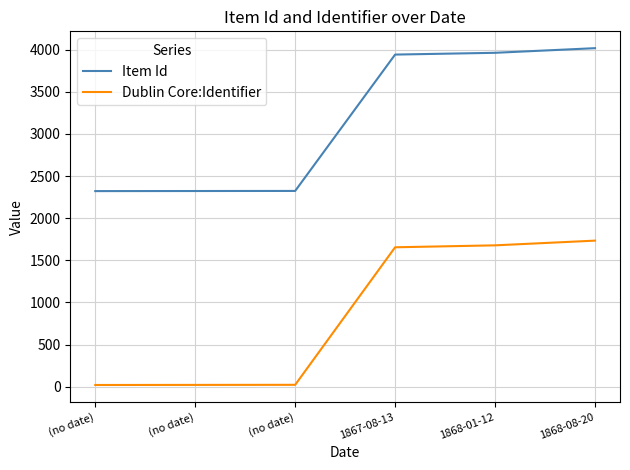

Rank the categories by Item Id value from highest to lowest.

1868-08-20, 1868-01-12, 1867-08-13, (no date), (no date), (no date)